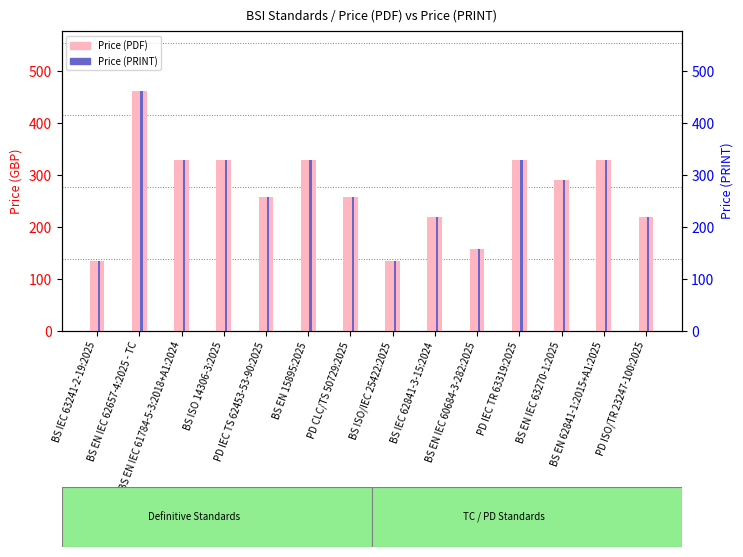

Count the Price (PRINT) values in the range 220 to 330.

10